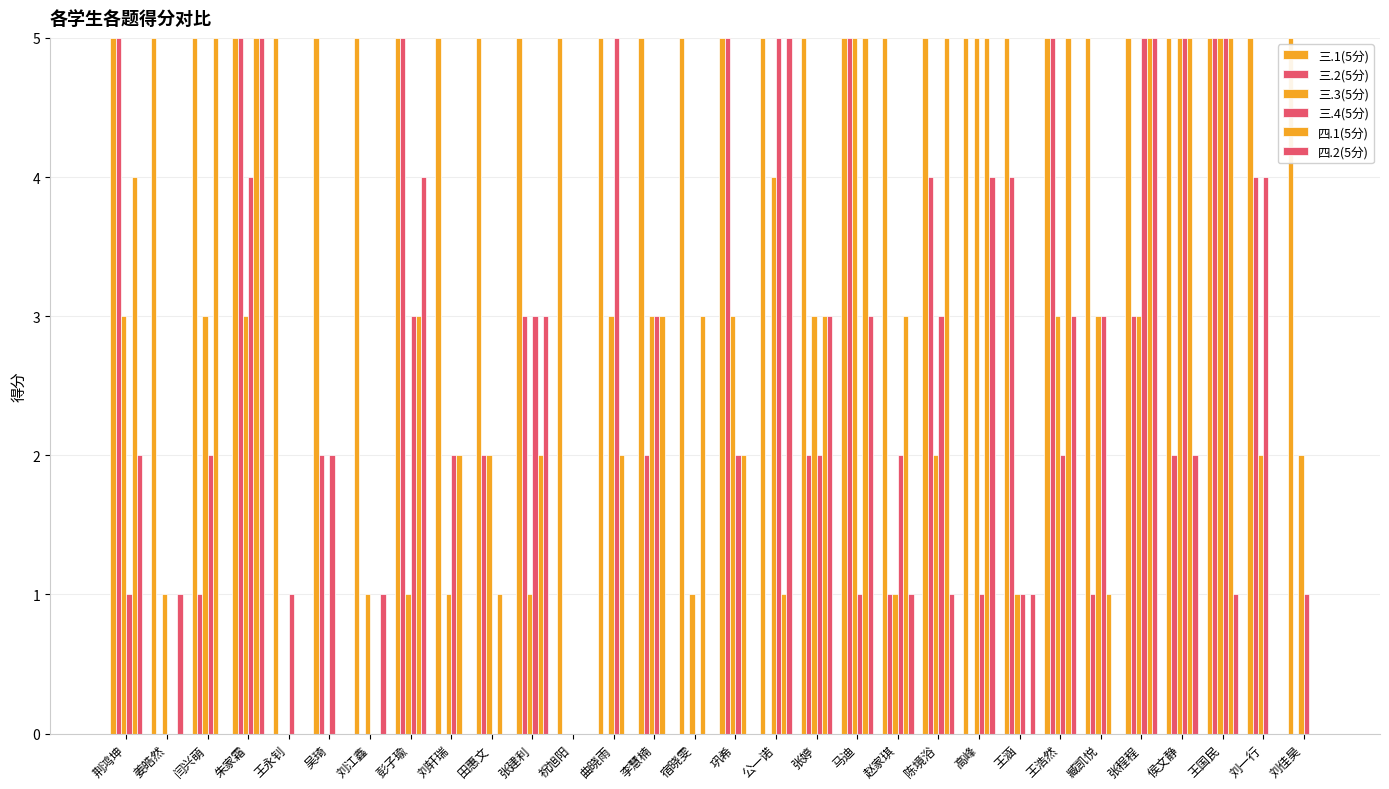

Which series has the largest range (max minus min)?

三.2(5分)